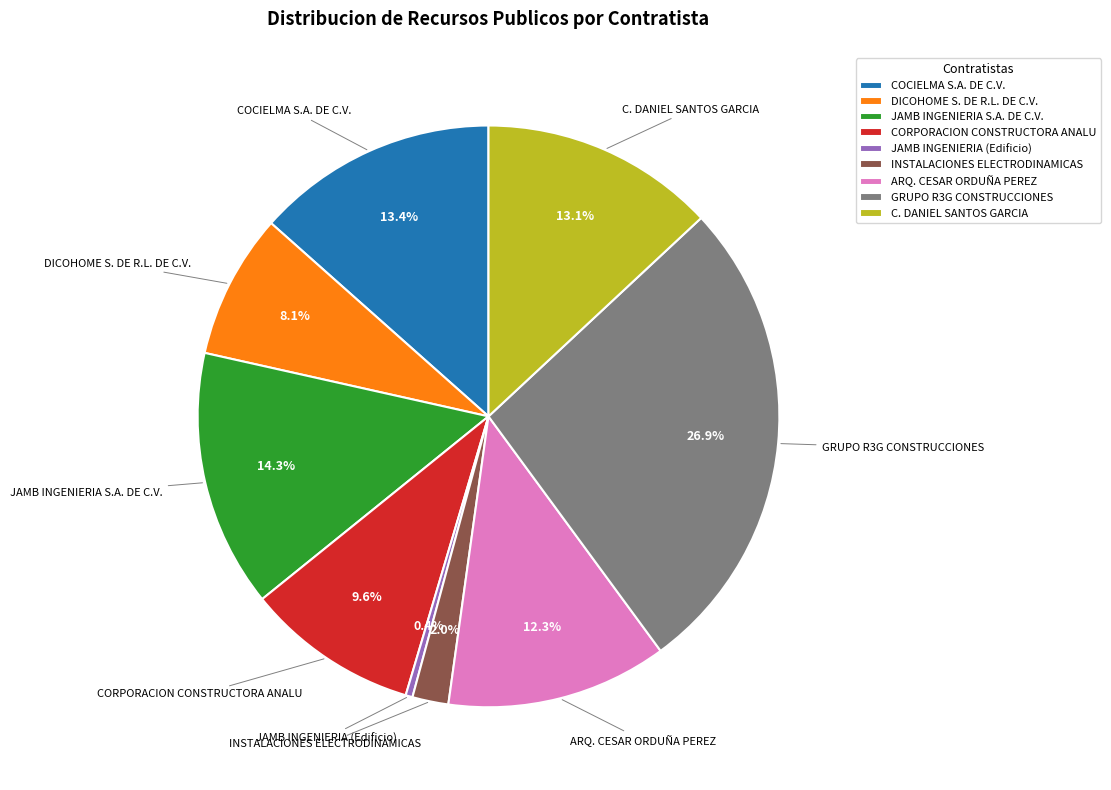

What is the ratio of the value at JAMB INGENIERIA S.A. DE C.V. to the value at CORPORACION CONSTRUCTORA ANALU?

1.5